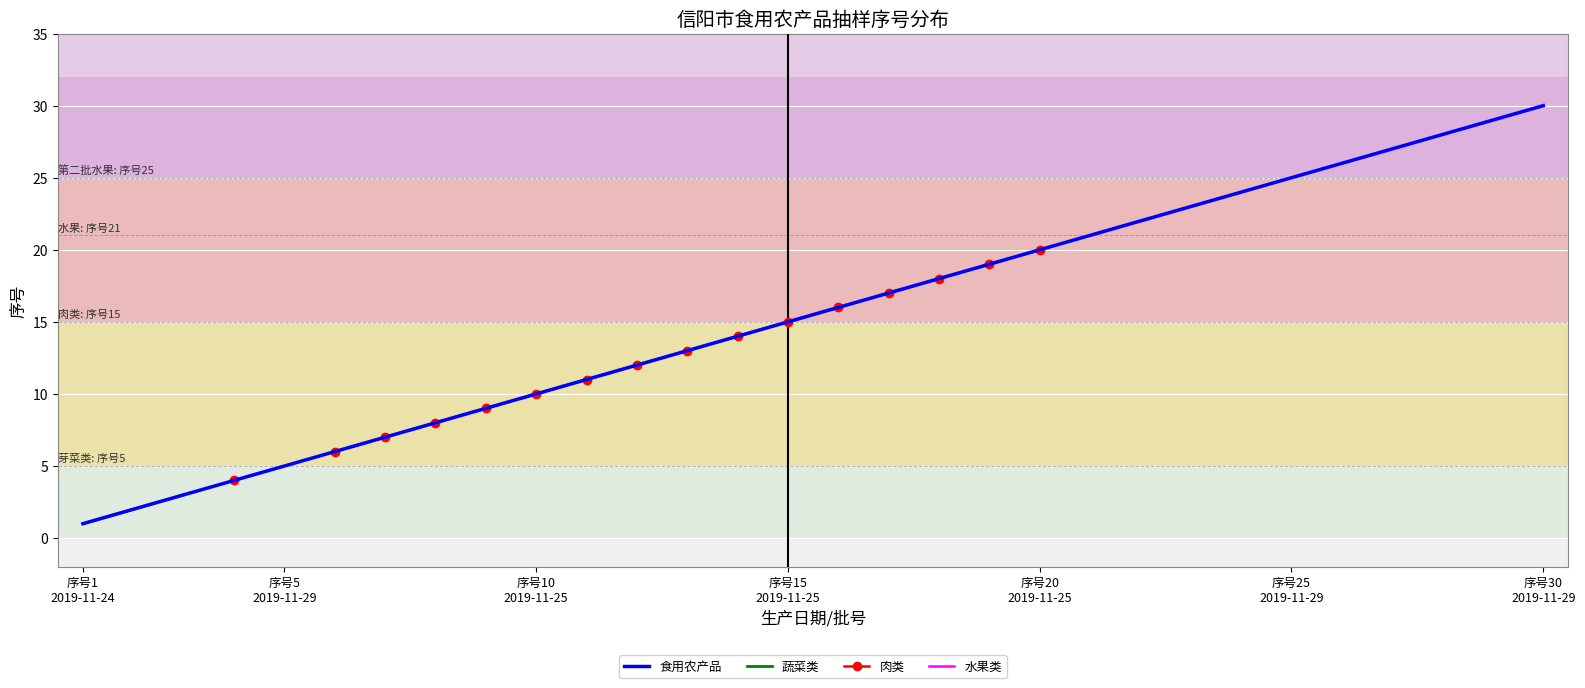

List the series in order of their peak value, highest first.

食用农产品, 蔬菜类, 肉类, 水果类